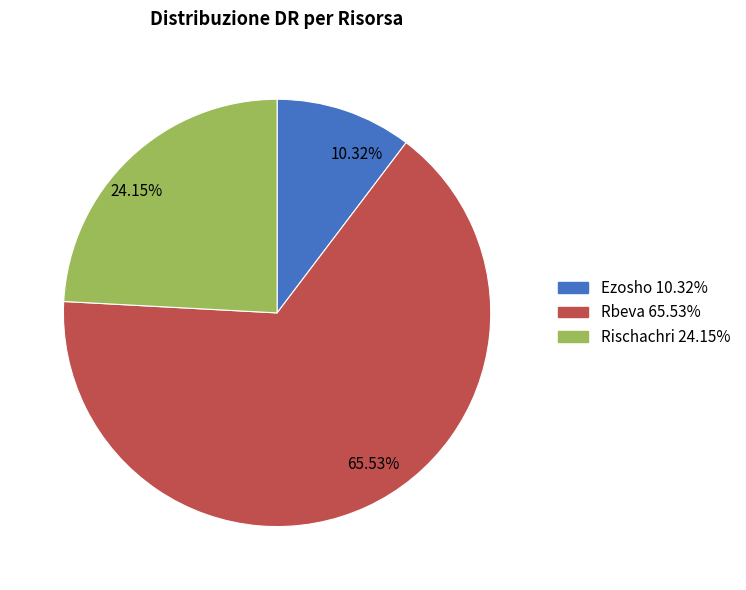

Do Rbeva and Rischachri together represent more than half of the pie?

Yes